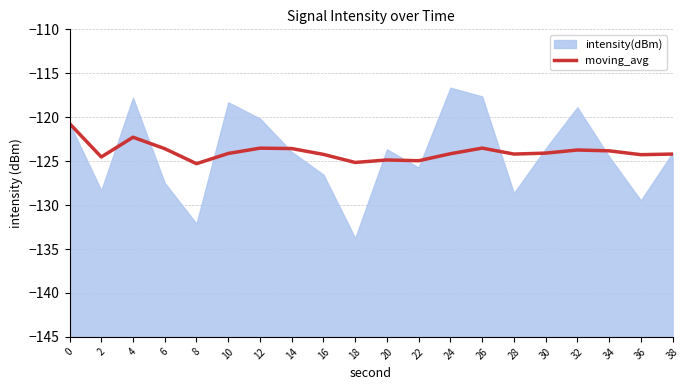

True or false: moving_avg has a value of -26.1 at 24.

False